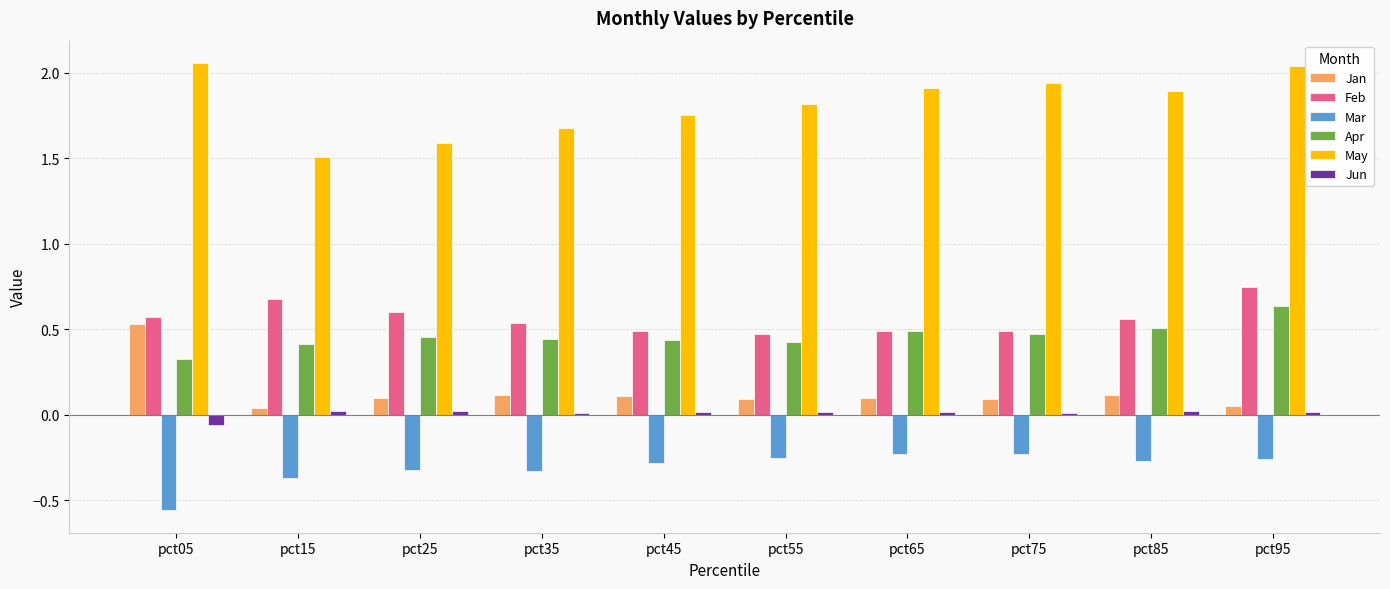

At how many categories does at least one series exceed 0?

10